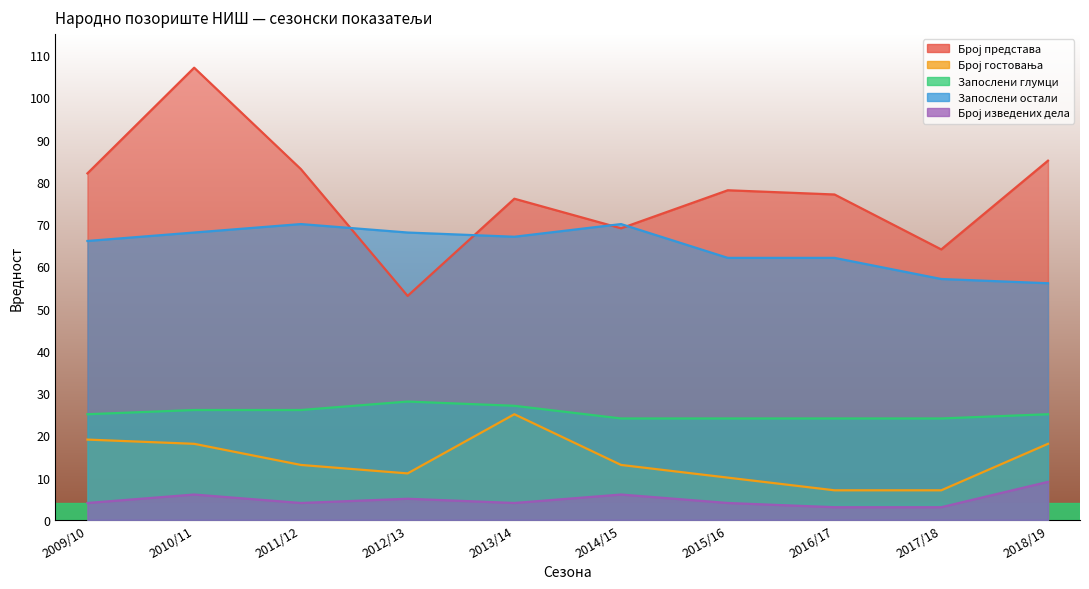

How many lines are shown in the chart?

5